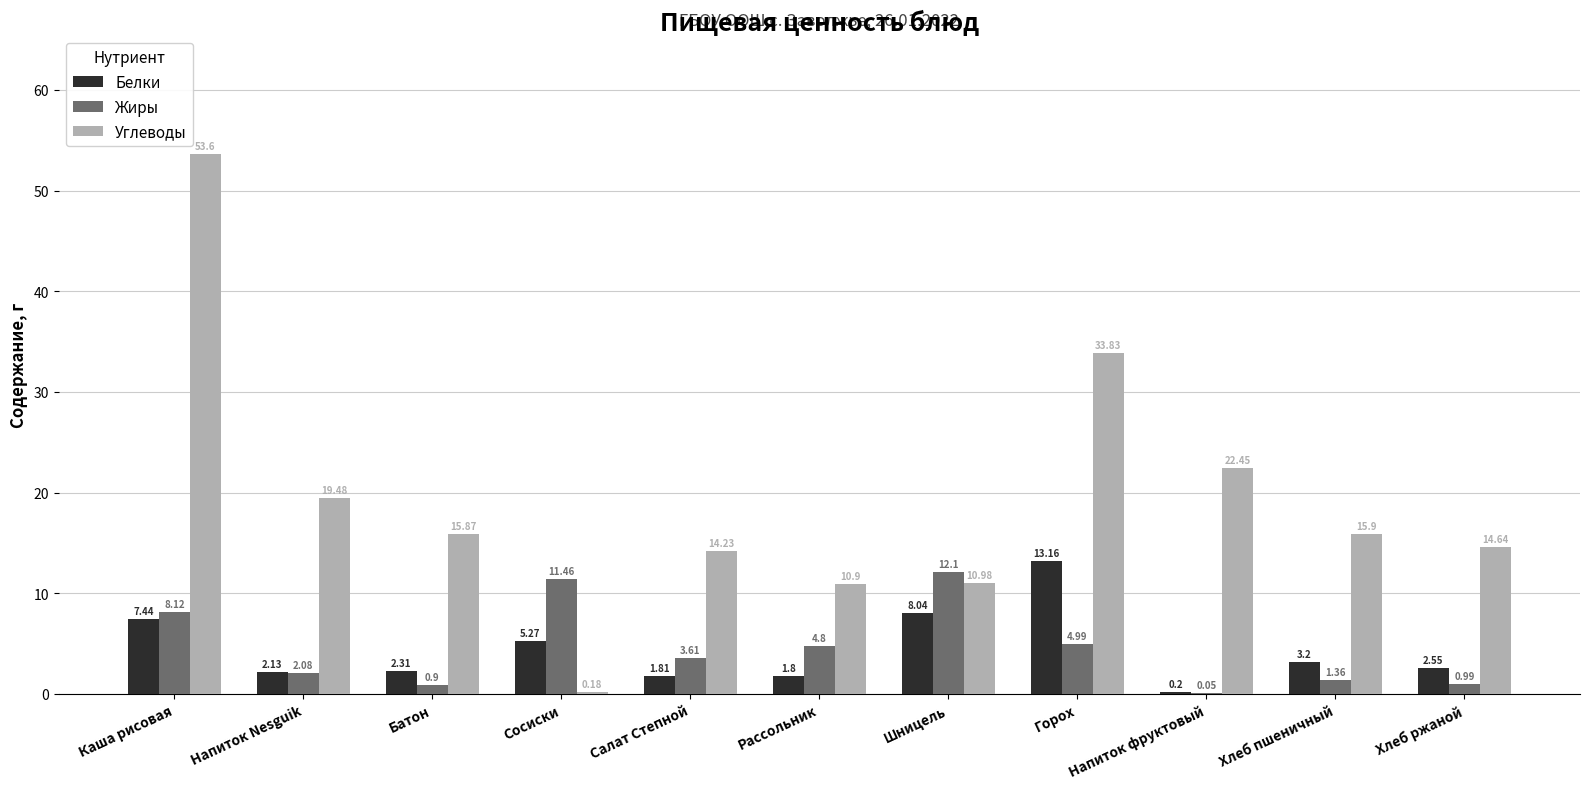

What is the sum of all Жиры values?

50.5